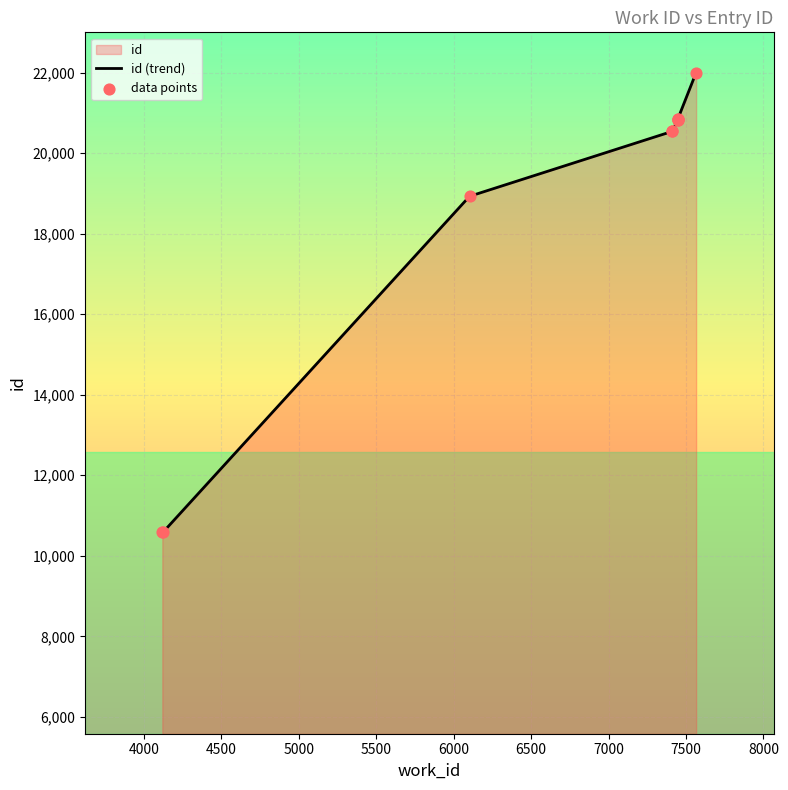

Which series has the largest total across all categories?

id (trend)